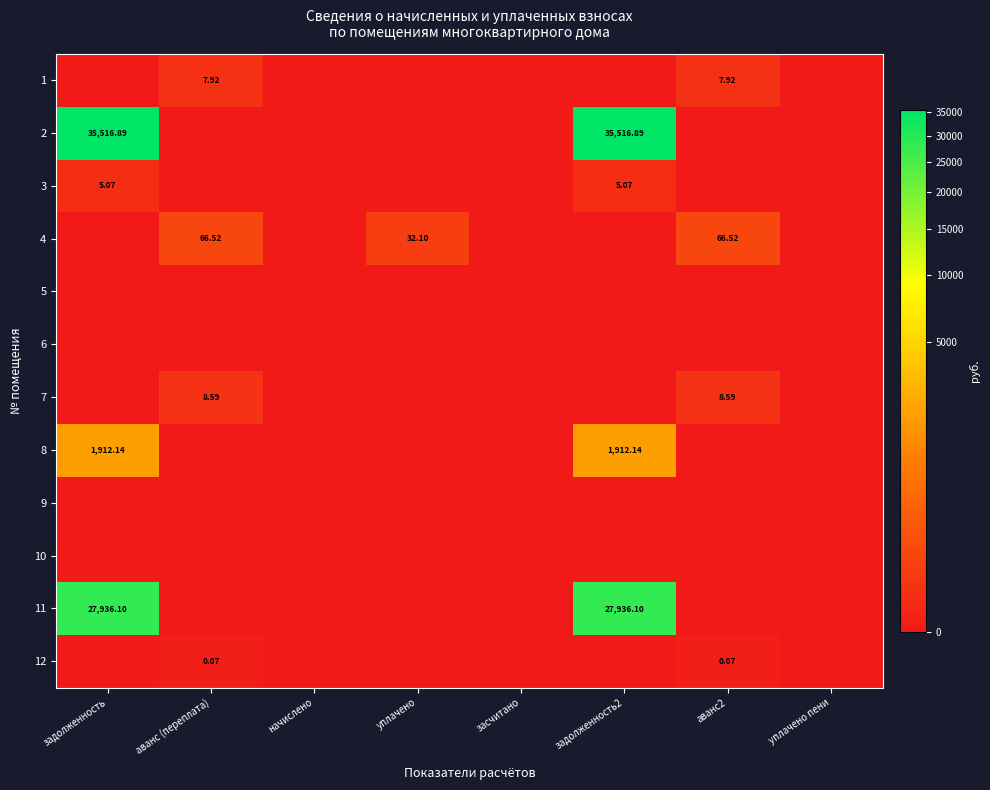

At how many categories does at least one series exceed 13856?

2